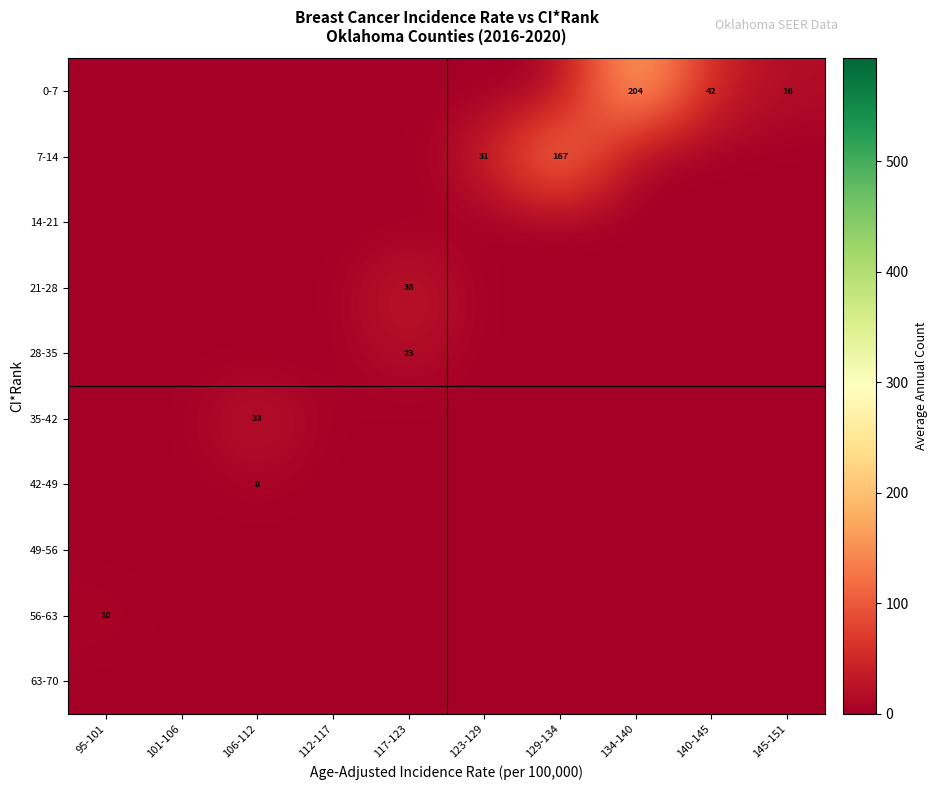

The 35-42 series shows 33 at 106-112. True or false?

True